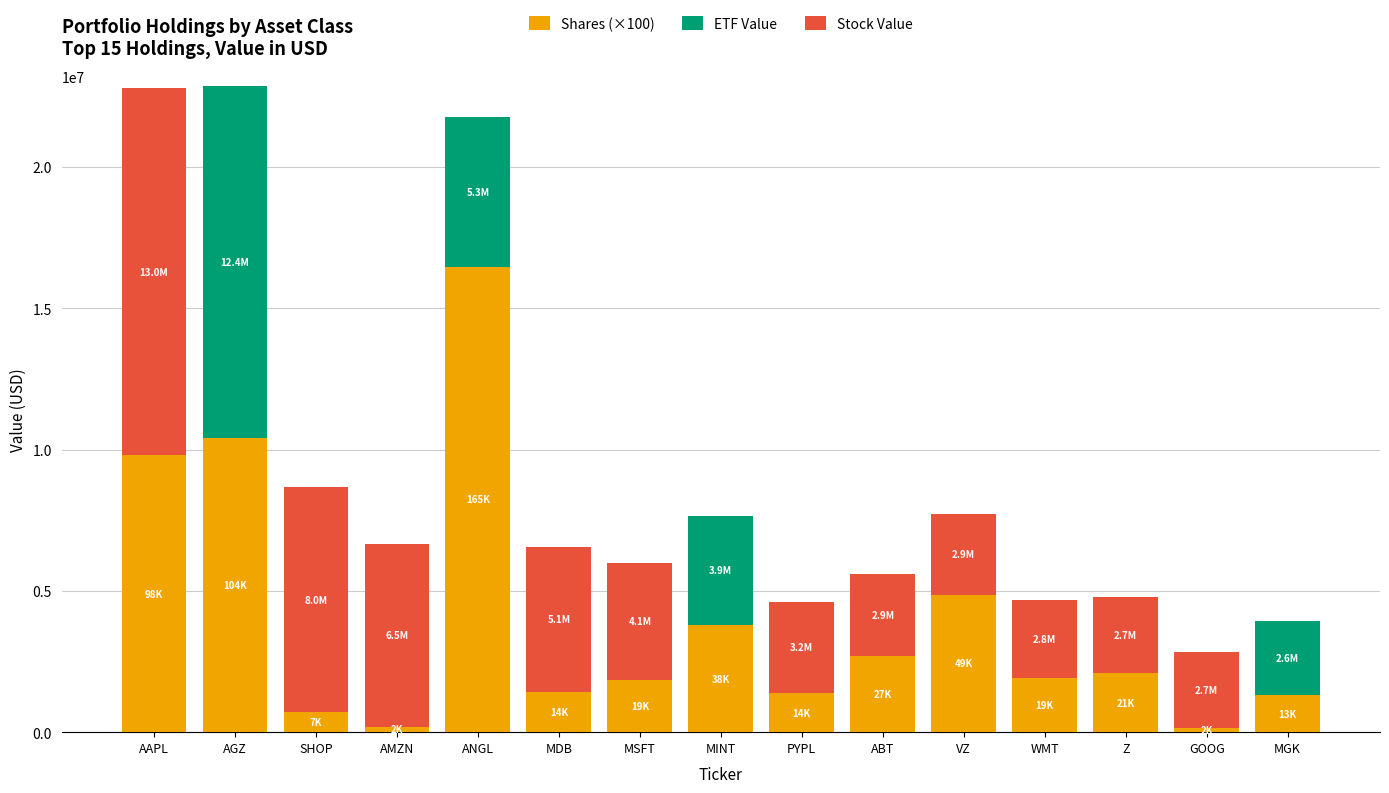

What is the total value across all series at SHOP?

8664300